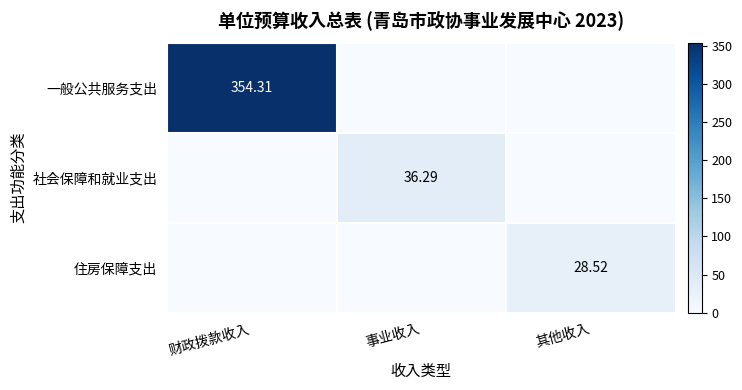

The value of 住房保障支出 at 事业收入 is -13.9. True or false?

False